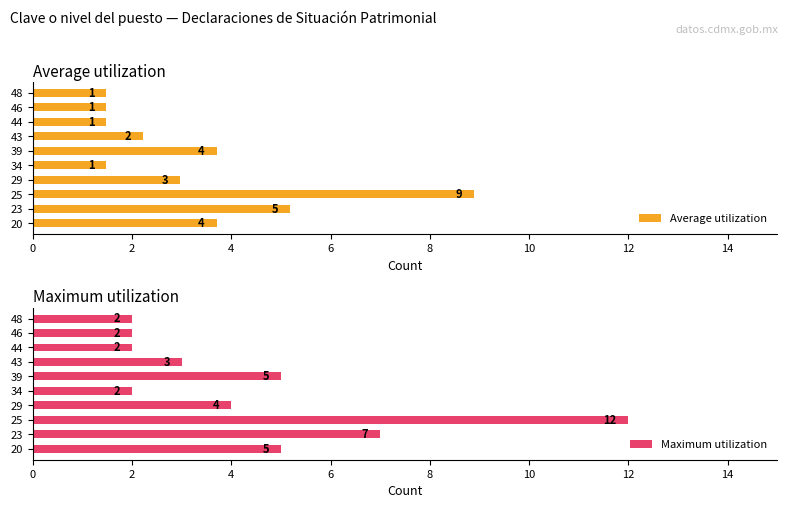

Which series has the largest total across all categories?

Maximum utilization